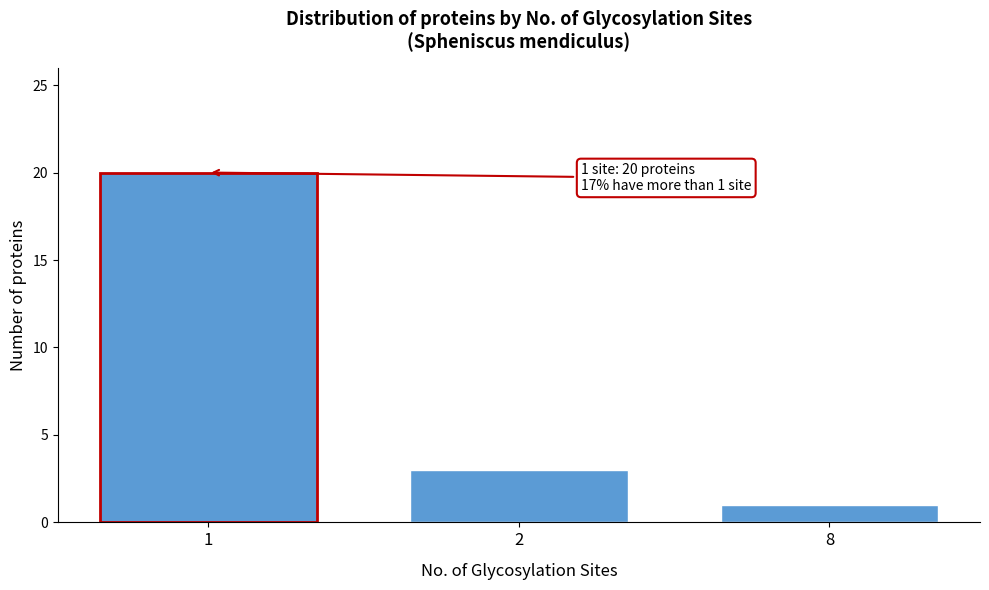

Reading left to right, list all the values displayed in this chart.

1=20	2=3	8=1